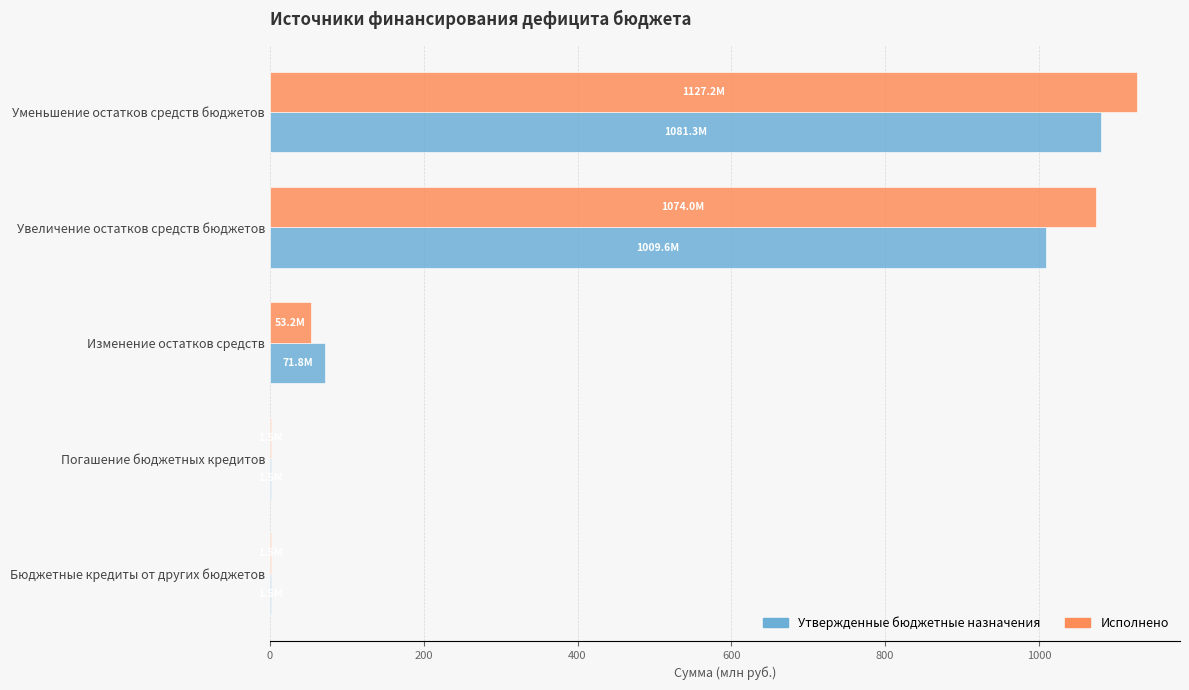

Between Изменение остатков средств and Увеличение остатков средств бюджетов, which series saw the biggest shift?

Исполнено